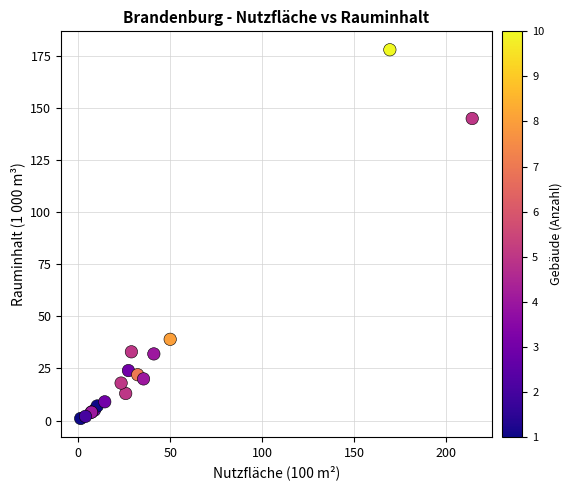

What Y value in the scatter plot is closest to 89?

39